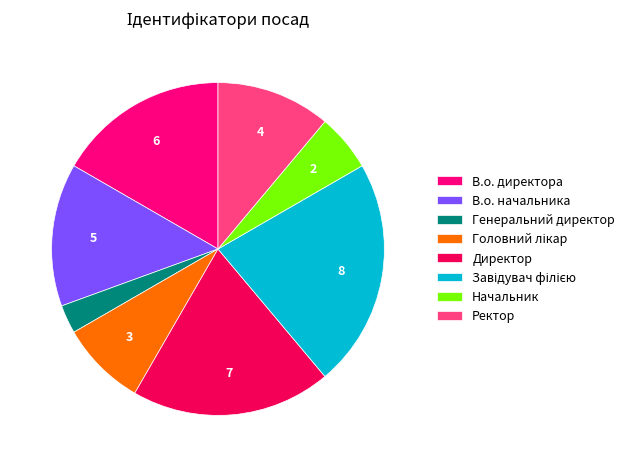

Which slice is the smallest?

Генеральний директор